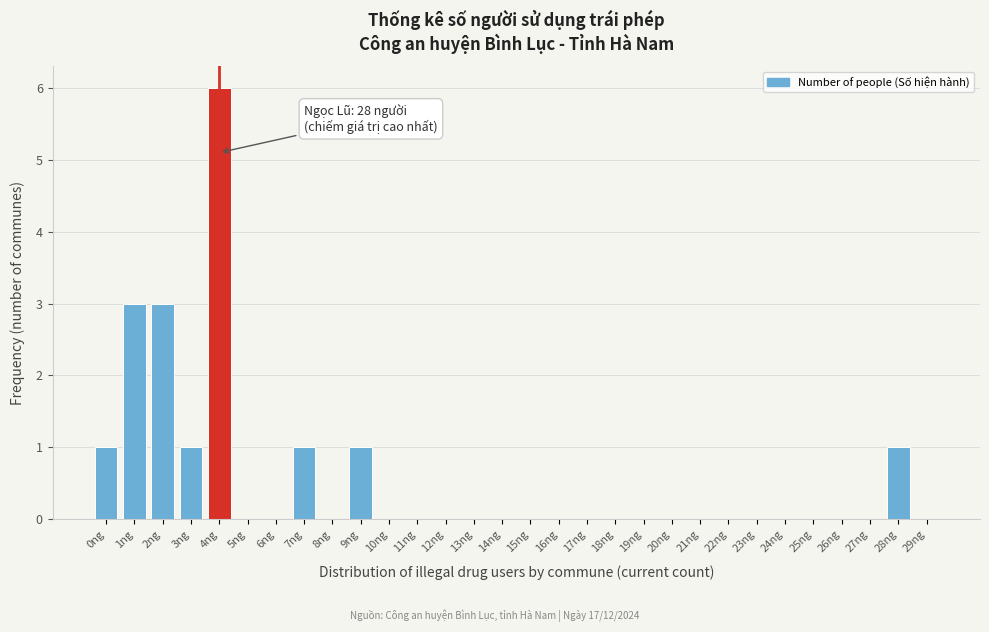

Reading right to left, transcribe all the data shown in this chart.

29ng=0	28ng=1	27ng=0	26ng=0	25ng=0	24ng=0	23ng=0	22ng=0	21ng=0	20ng=0	19ng=0	18ng=0	17ng=0	16ng=0	15ng=0	14ng=0	13ng=0	12ng=0	11ng=0	10ng=0	9ng=1	8ng=0	7ng=1	6ng=0	5ng=0	4ng=6	3ng=1	2ng=3	1ng=3	0ng=1